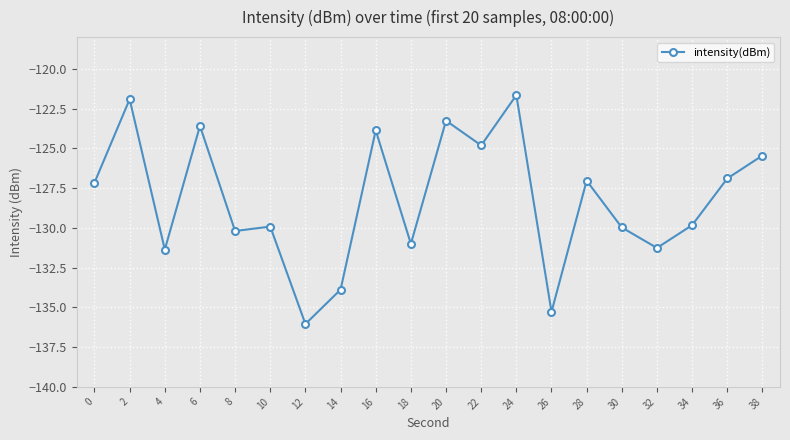

Where is the first local minimum?

4